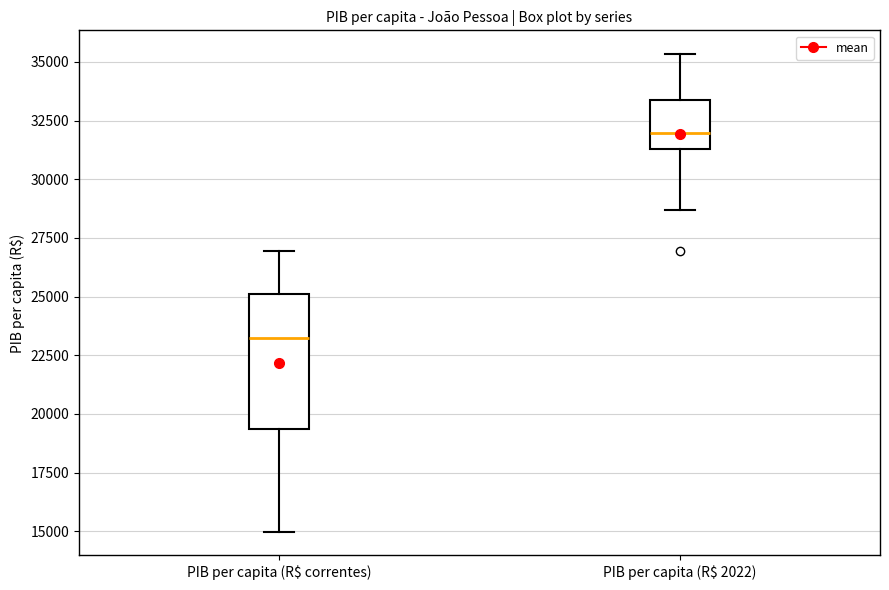

Comparing the boxes themselves (not the whiskers), which one is the tallest?

PIB per capita (R$ correntes)